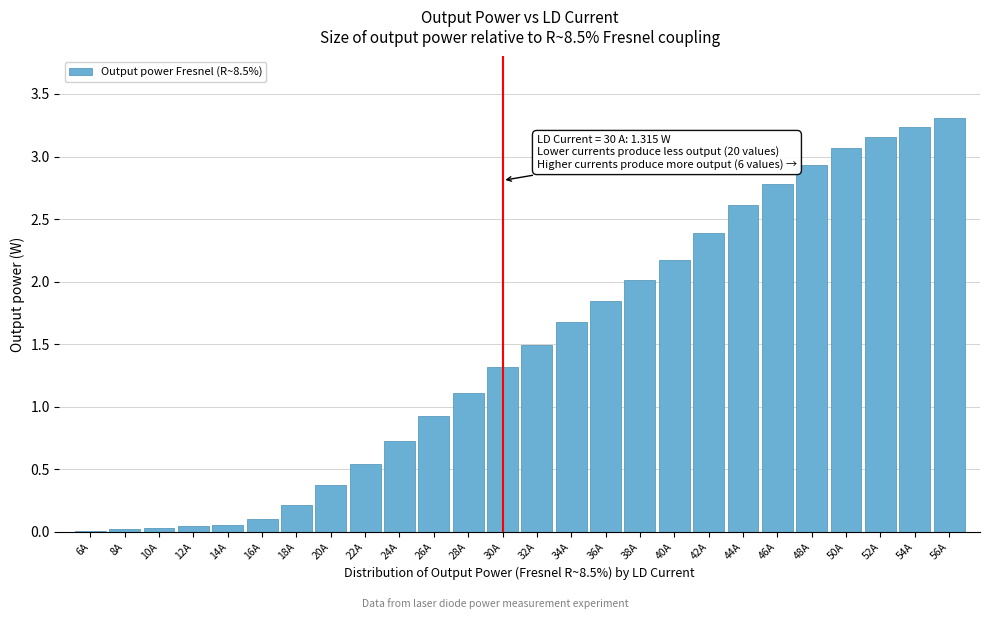

Is it true that the value at 16A is 0.1?

True